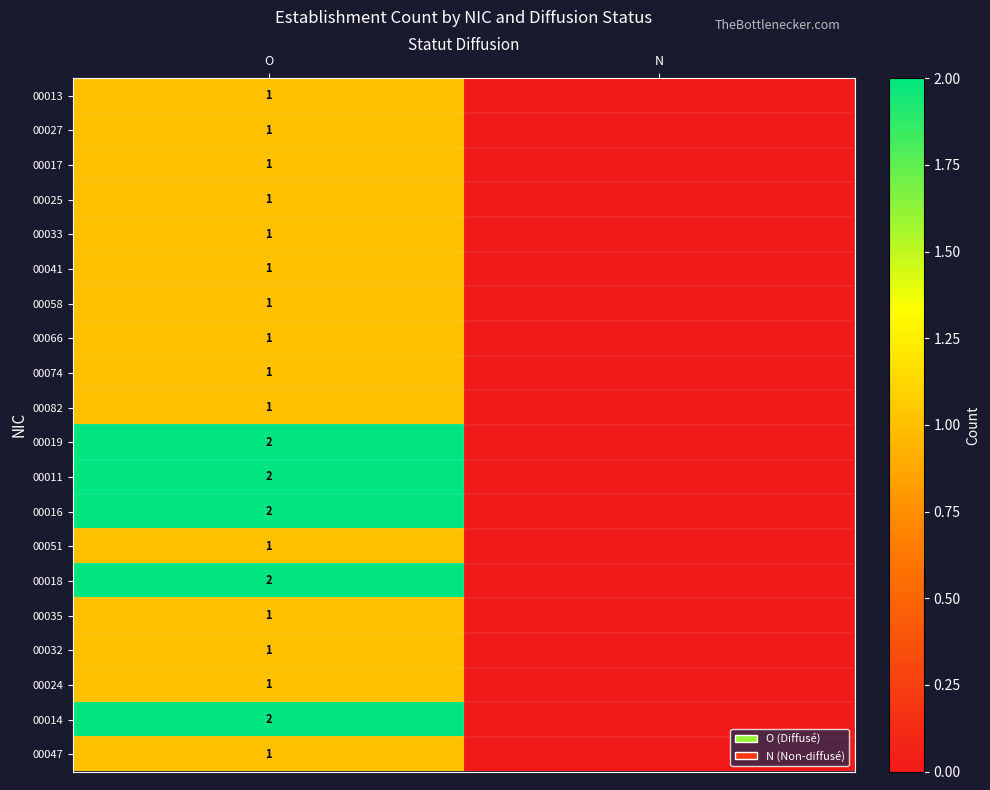

What is the total value across all series at O?

25